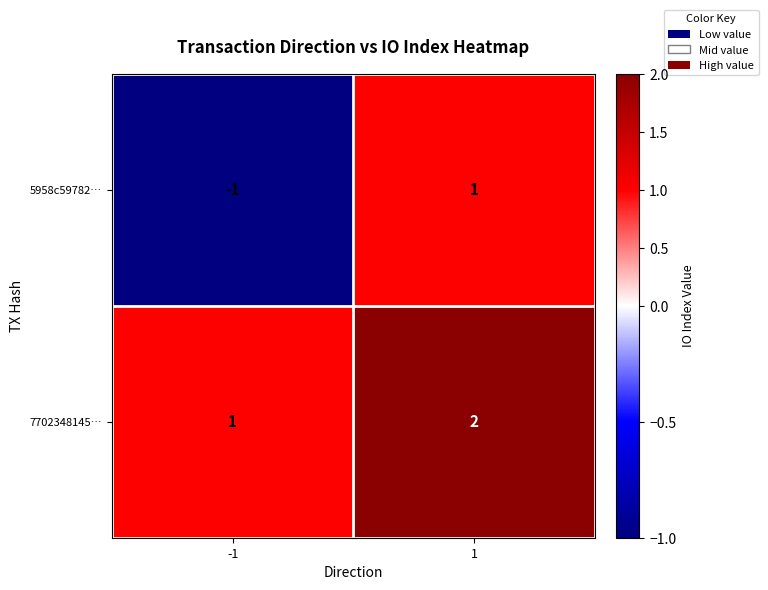

Which series changed the most between -1 and 1?

5958c59782…